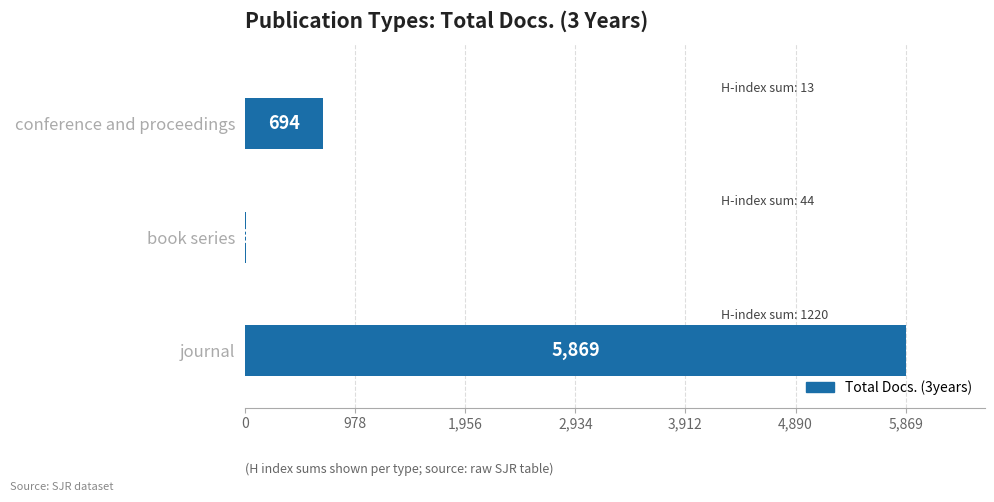

Read the value at conference and proceedings, to the nearest 10.

690